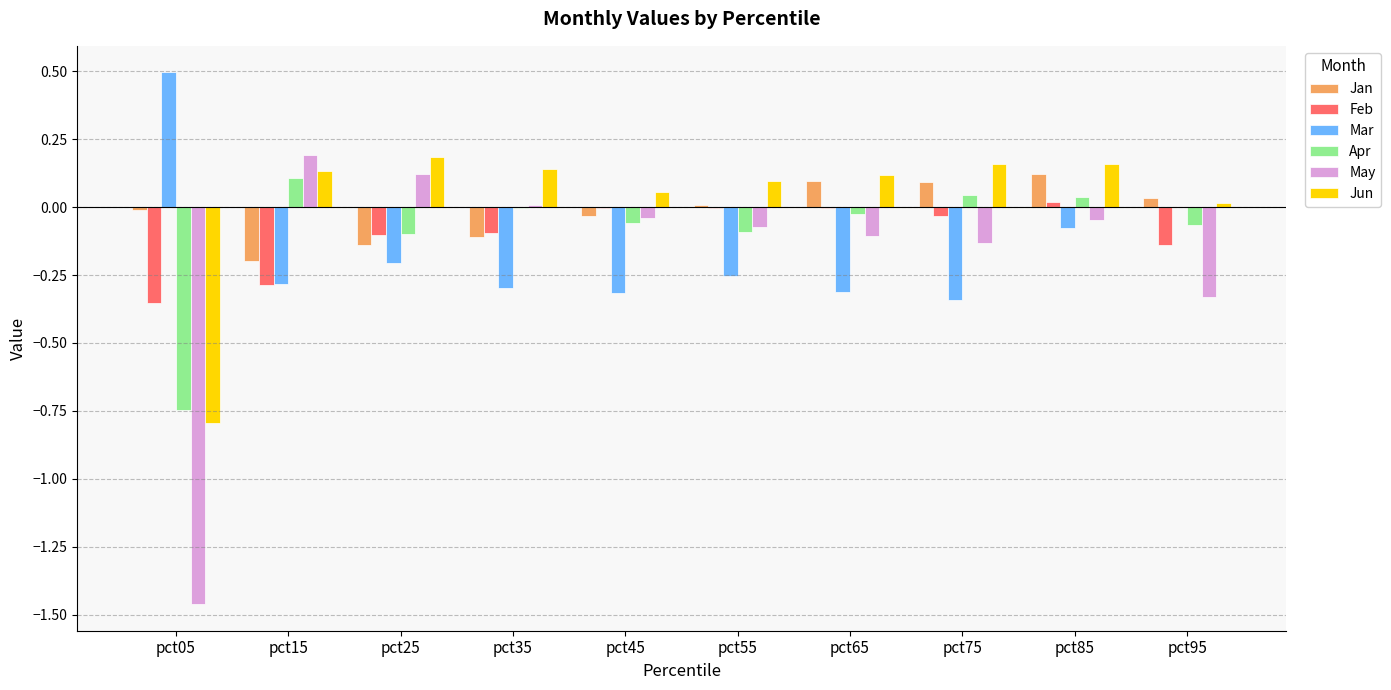

At which category is the sum across all series the highest?

pct85